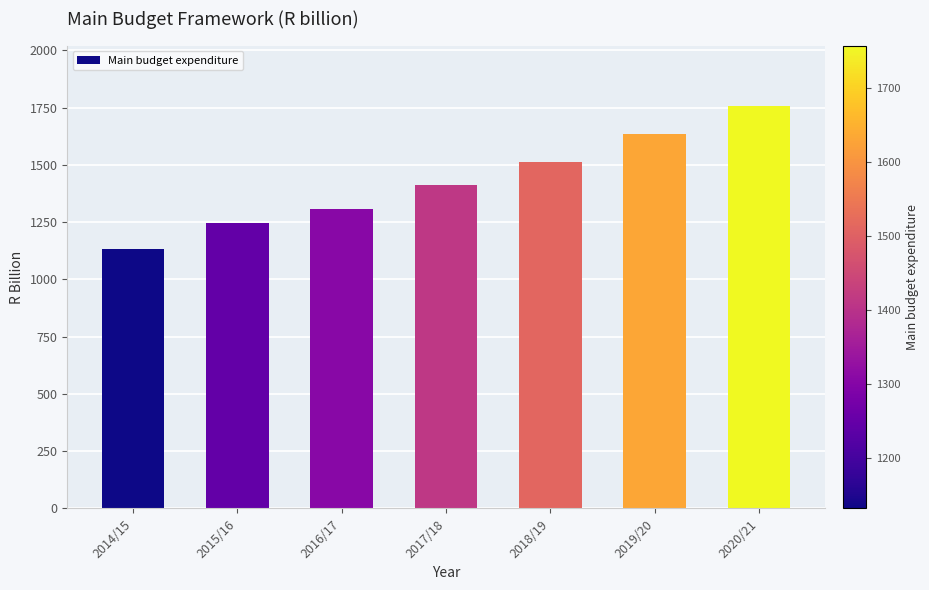

The chart shows a value of 1512.2 at 2018/19. True or false?

True